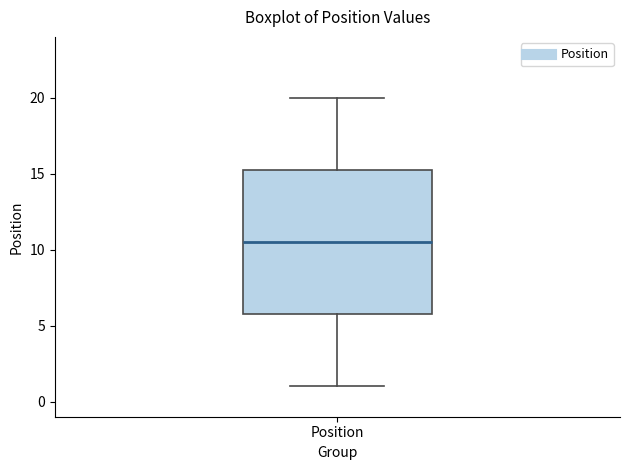

Where is the upper edge of the box for Position on the y-axis? The values are not printed on the chart, so give them approximately, as read against the axis.

15.5